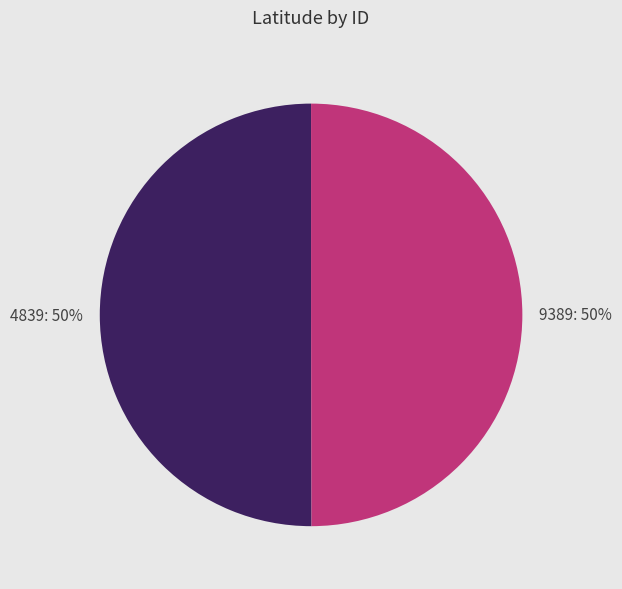

Approximately how many times larger is the value at 9389 compared to 4839?

1.0